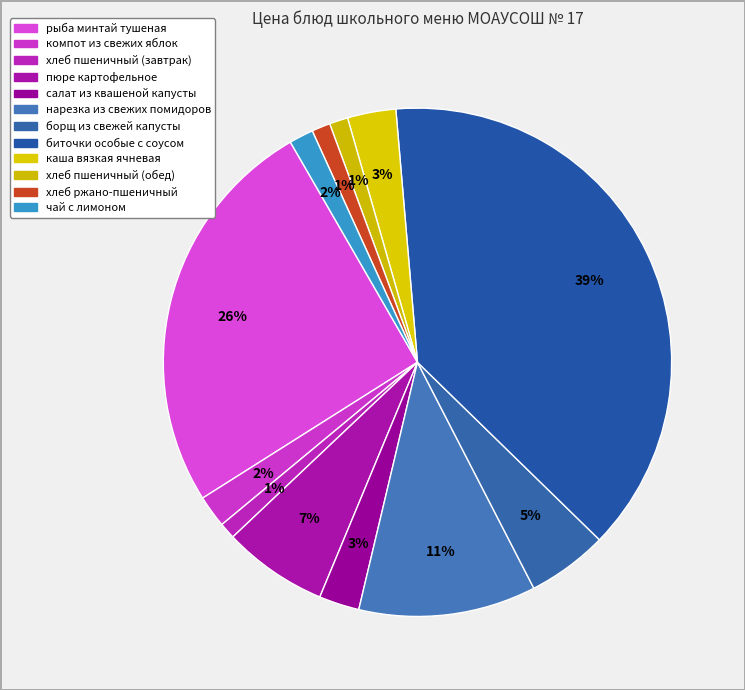

Rank the categories by value from lowest to highest.

хлеб пшеничный (завтрак), хлеб пшеничный (обед), хлеб ржано-пшеничный, чай с лимоном, компот из свежих яблок, салат из квашеной капусты, каша вязкая ячневая, борщ из свежей капусты, пюре картофельное, нарезка из свежих помидоров, рыба минтай тушеная, биточки особые с соусом